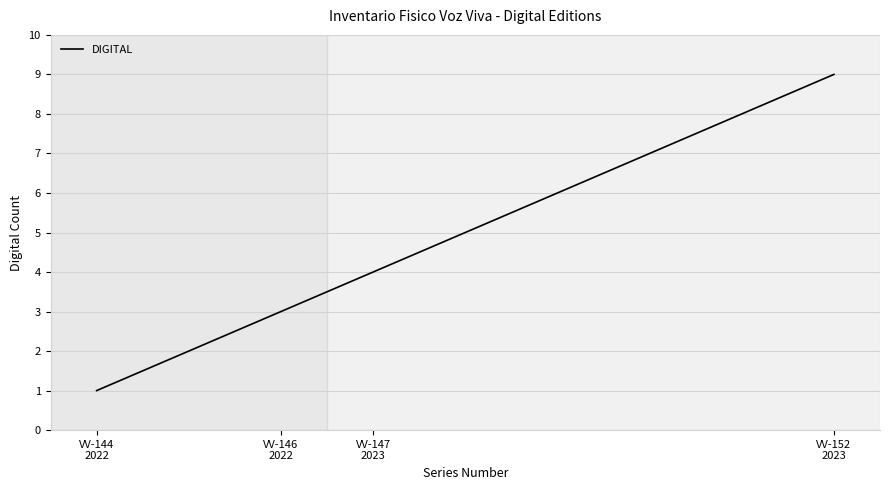

What is the maximum value shown in the chart?

9